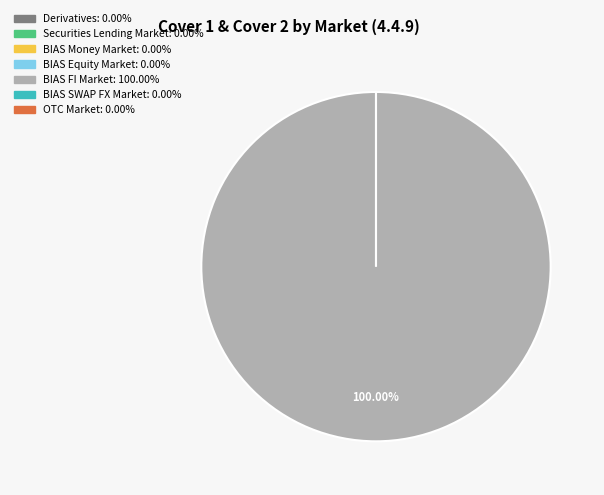

The BIAS SWAP FX Market slice represents 0% of the pie. True or false?

True